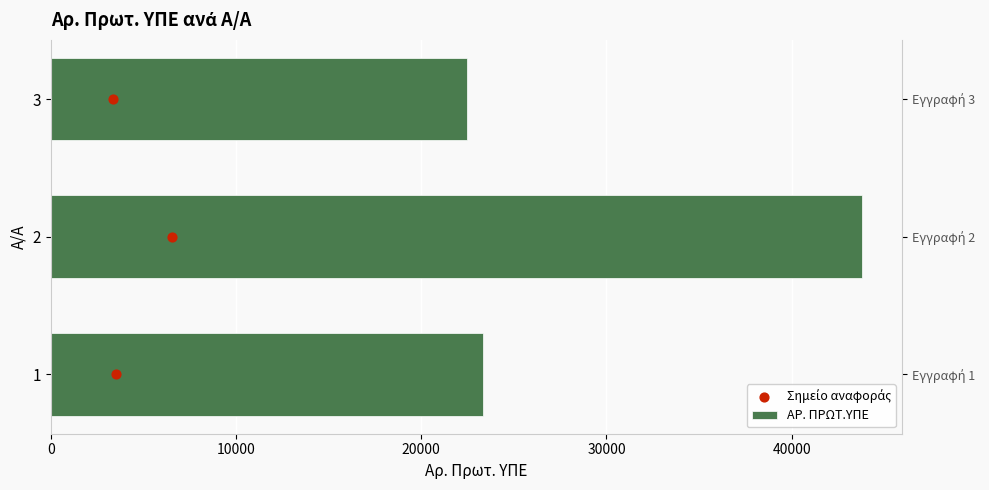

Which series contains the lowest Y value?

Σημείο αναφοράς